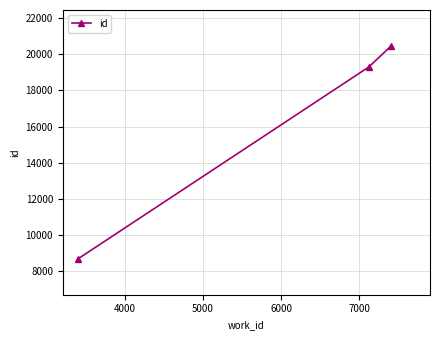

What is the value of the 1st point from the left?

8692